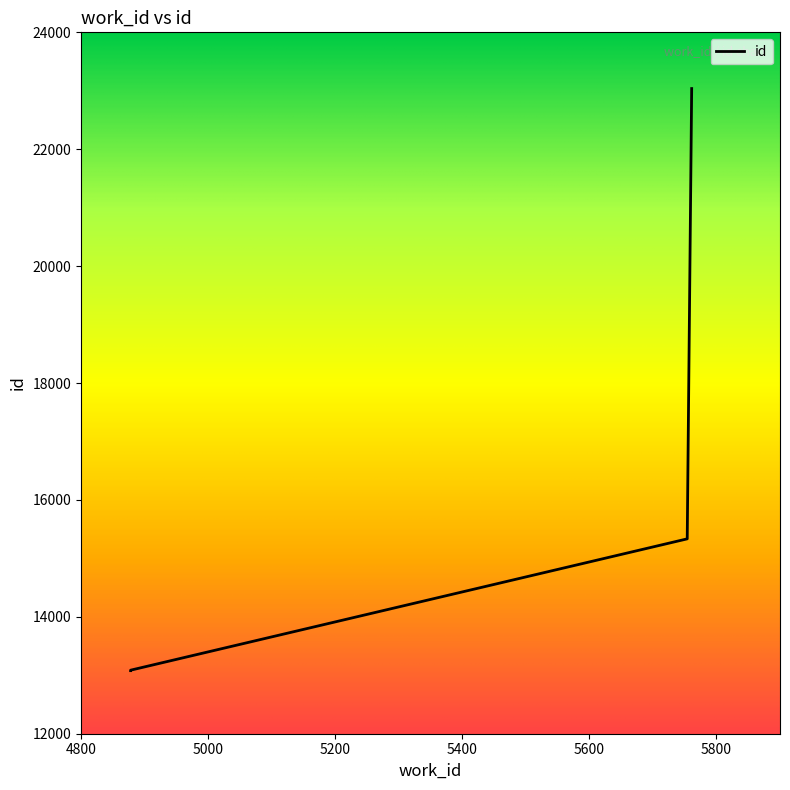

What is the average value?

14304